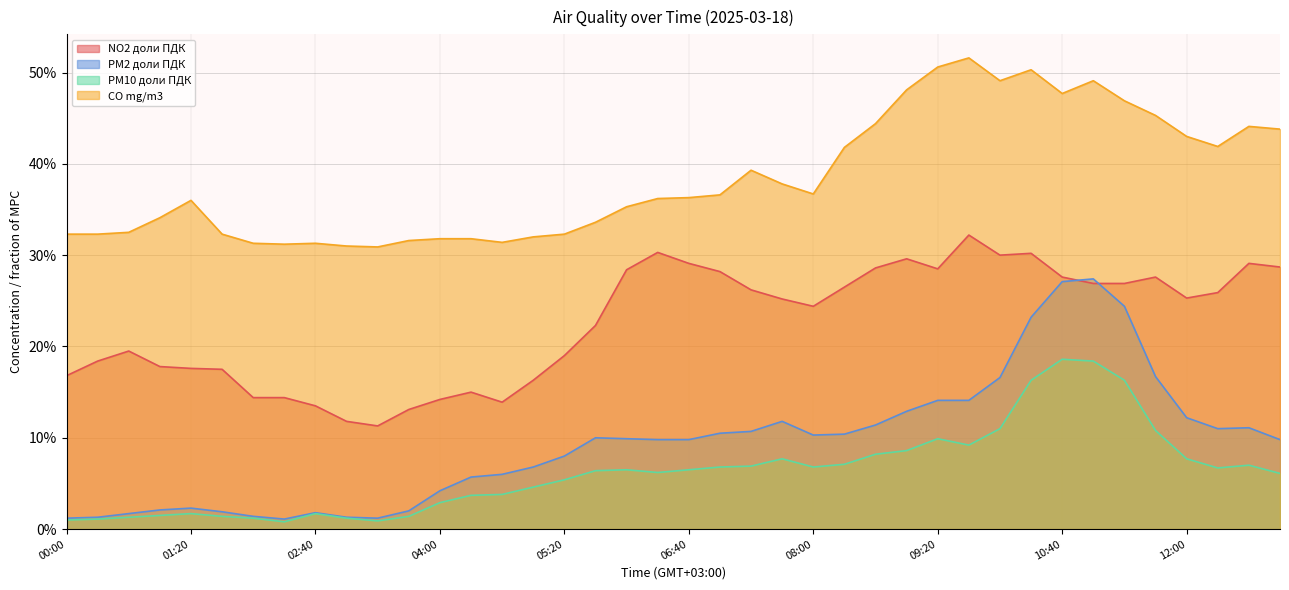

What is the sum of all PM2 доли ПДК values?

3.8